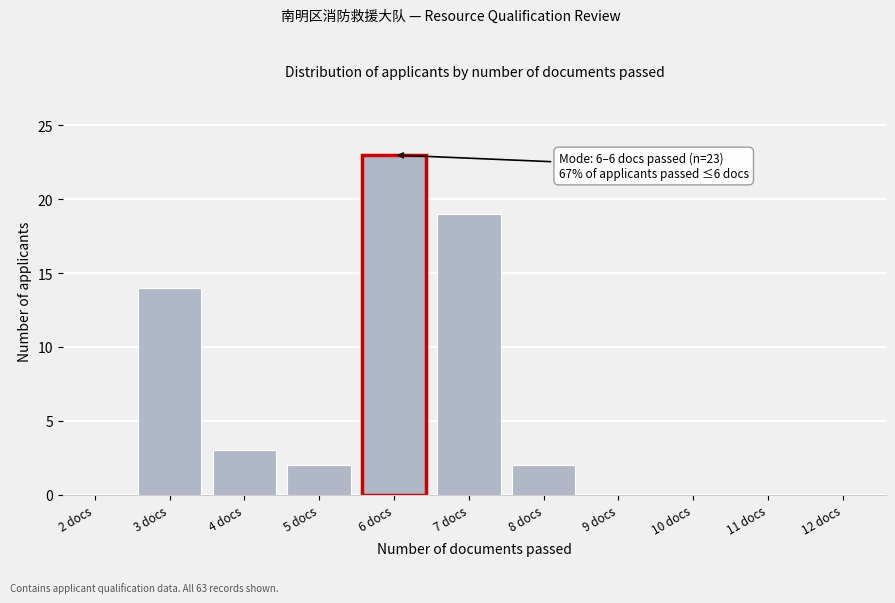

Reading left to right, list all the values displayed in this chart.

2 docs=0	3 docs=14	4 docs=3	5 docs=2	6 docs=23	7 docs=19	8 docs=2	9 docs=0	10 docs=0	11 docs=0	12 docs=0